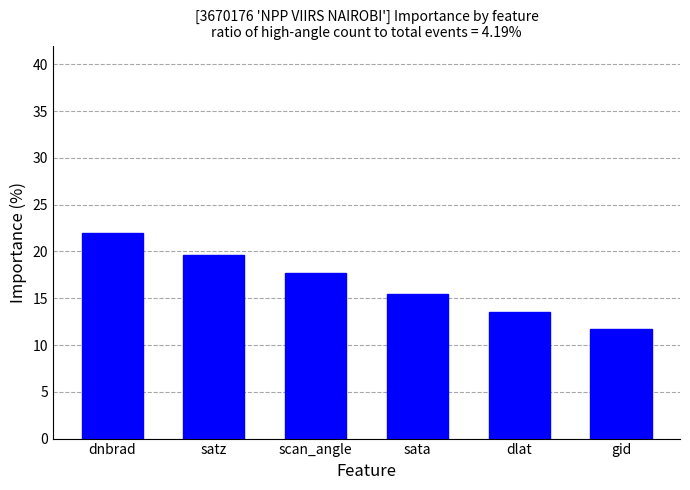

Between sata and gid, which is larger?

sata